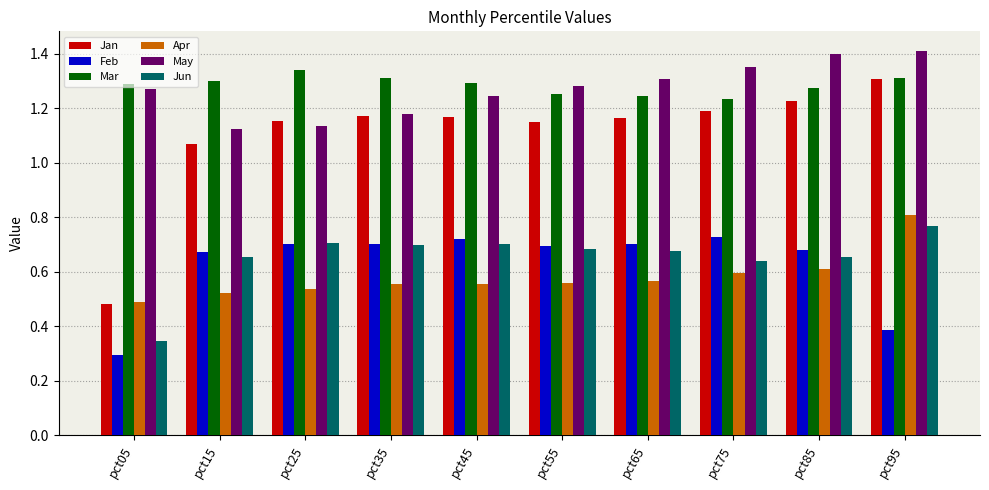

Which series has the largest range (max minus min)?

Jan